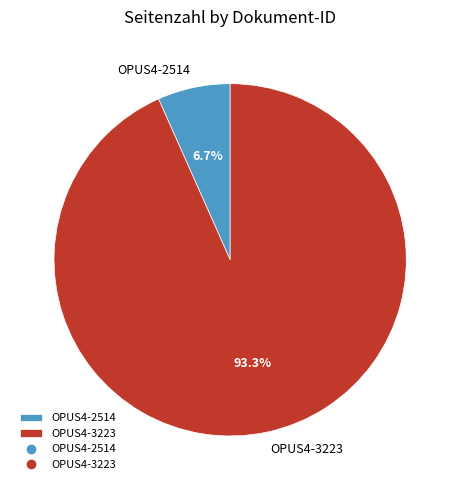

Which slice represents more than half of the pie?

OPUS4-3223